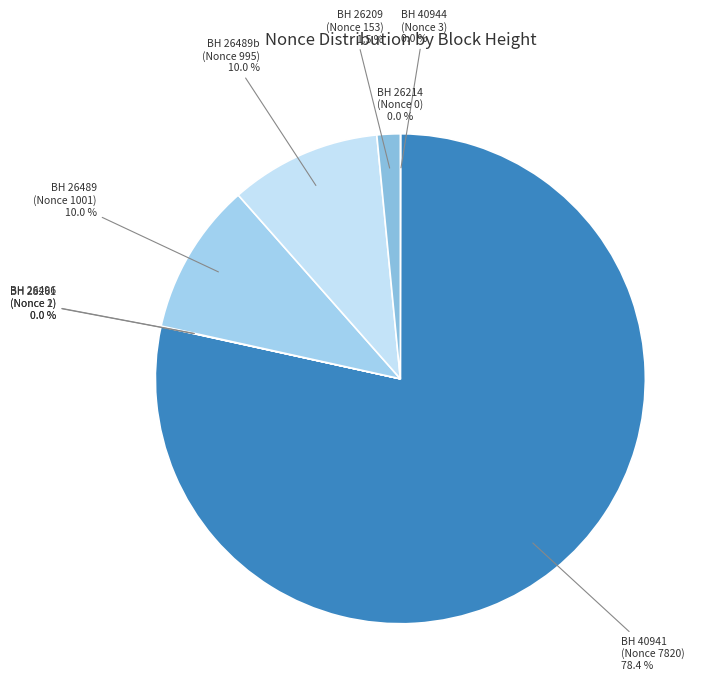

What is the smallest slice in the pie chart?

26214